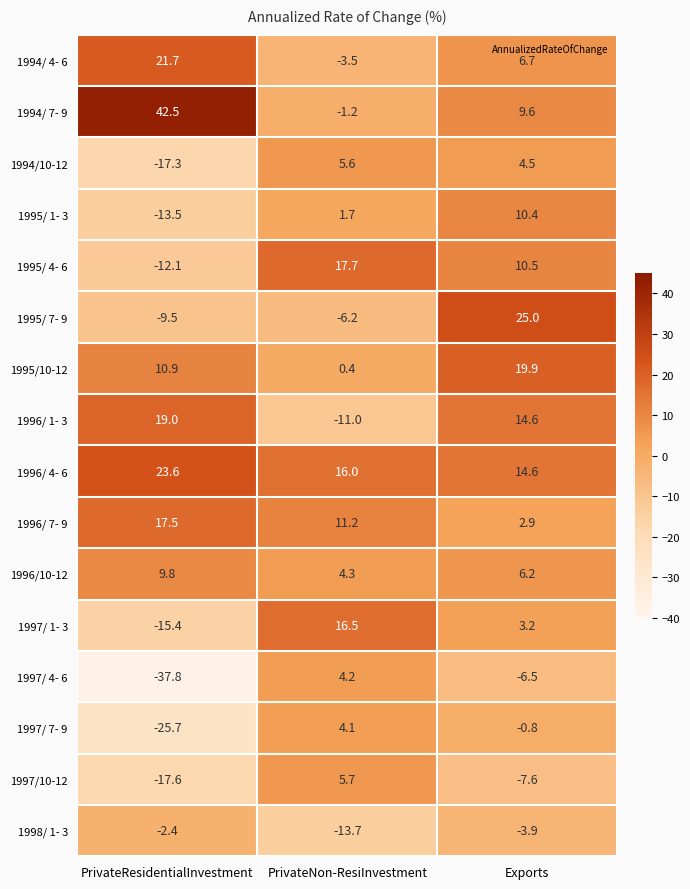

Which category has the highest value in the 1997/ 4- 6 series?

PrivateNon-ResiInvestment